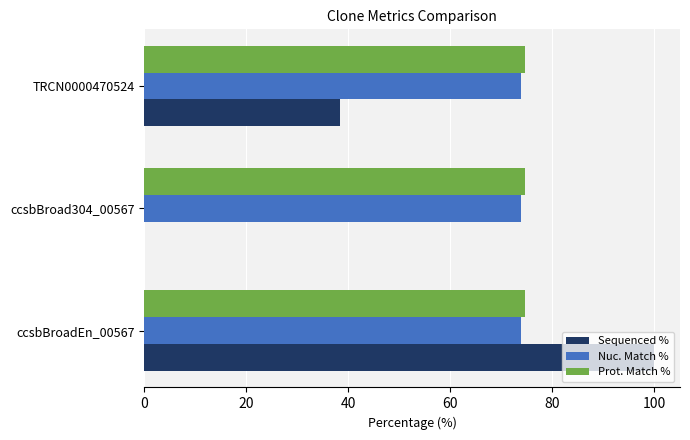

What is the highest value of the Sequenced % series?

100.0